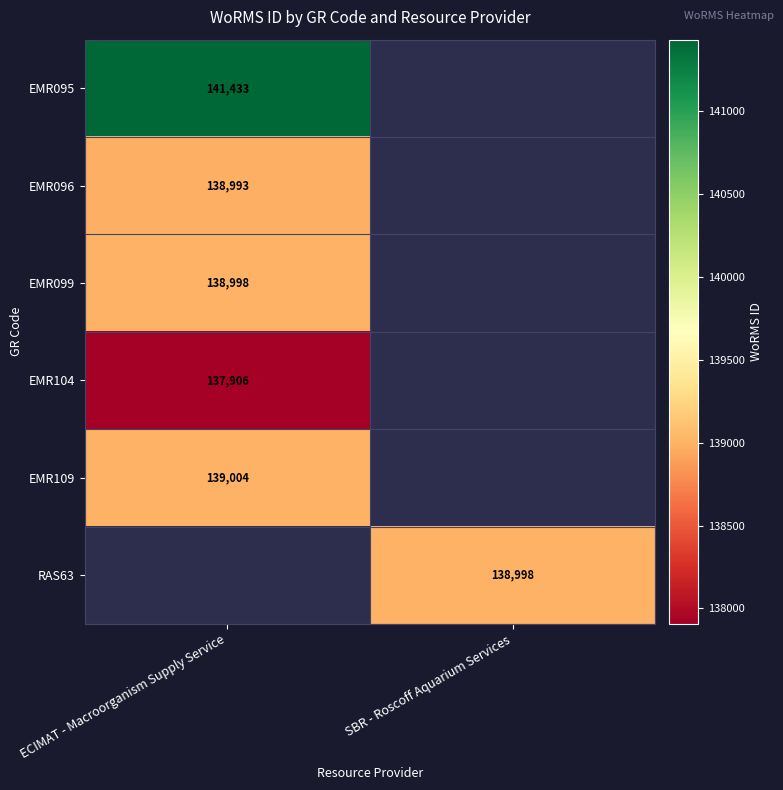

Is it true that EMR109 equals 139004 at ECIMAT - Macroorganism Supply Service?

True